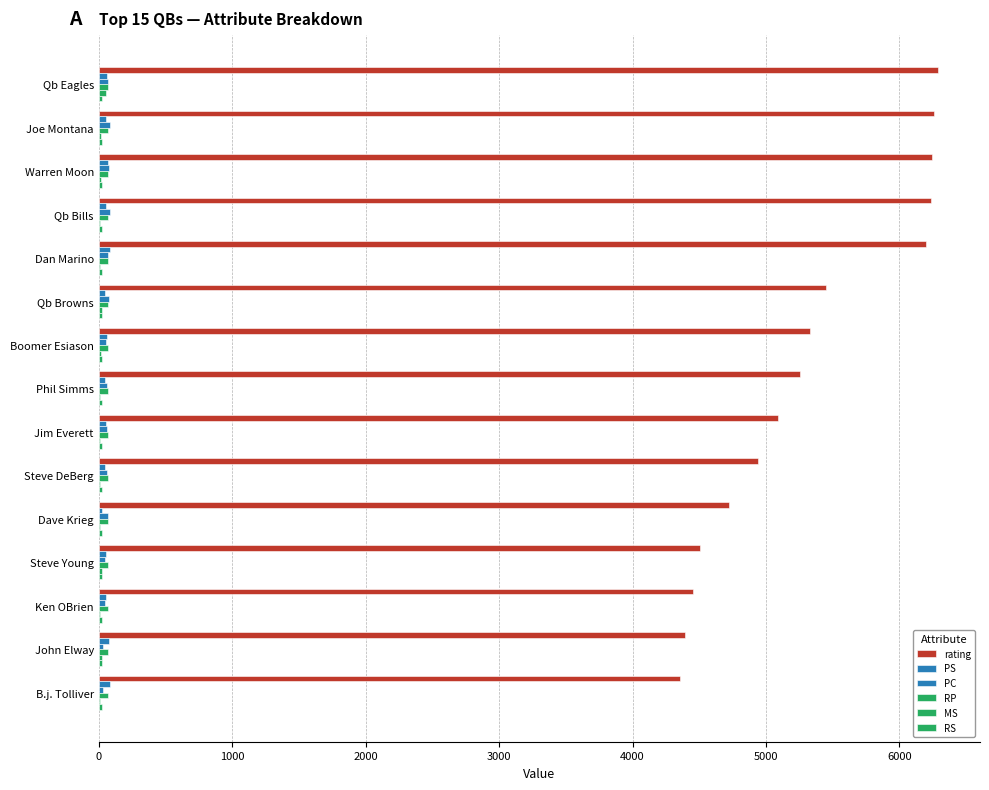

Which series has the largest range (max minus min)?

rating